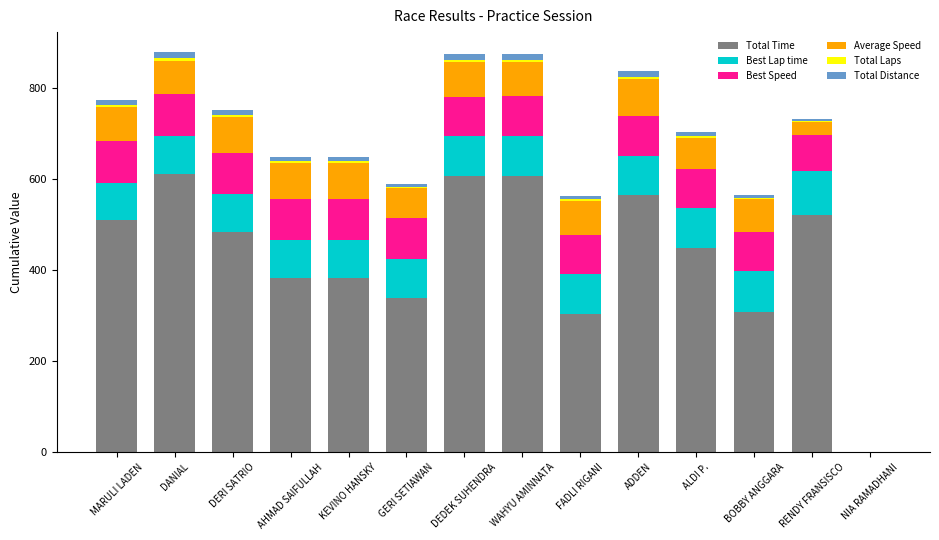

True or false: Total Time has a value of 239.6 at DEDEK SUHENDRA.

False